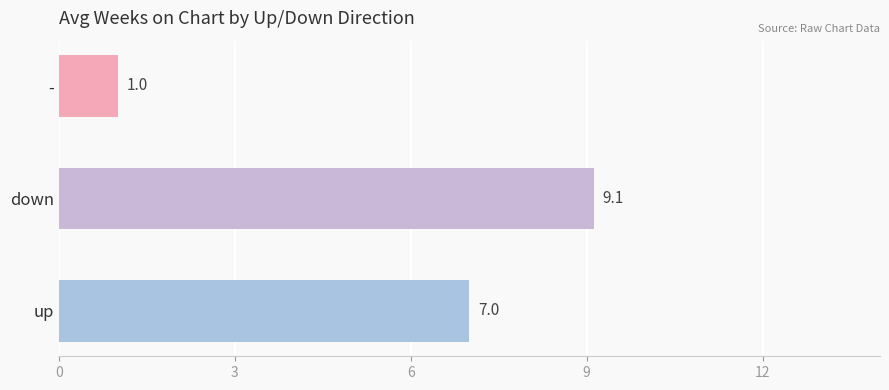

How many bars are there in total?

3